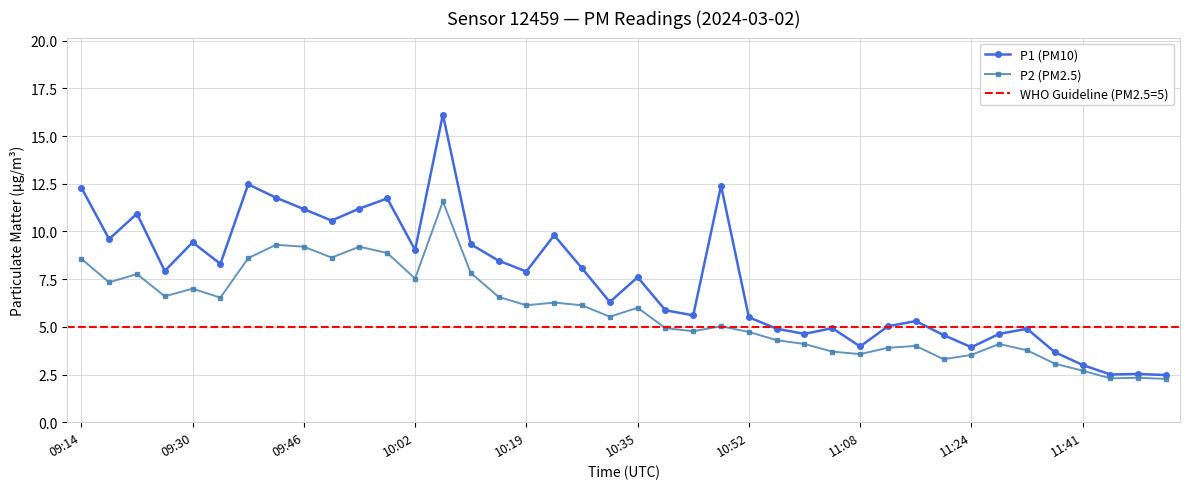

Between 10:23 and 10:27, which series saw the biggest shift?

P1